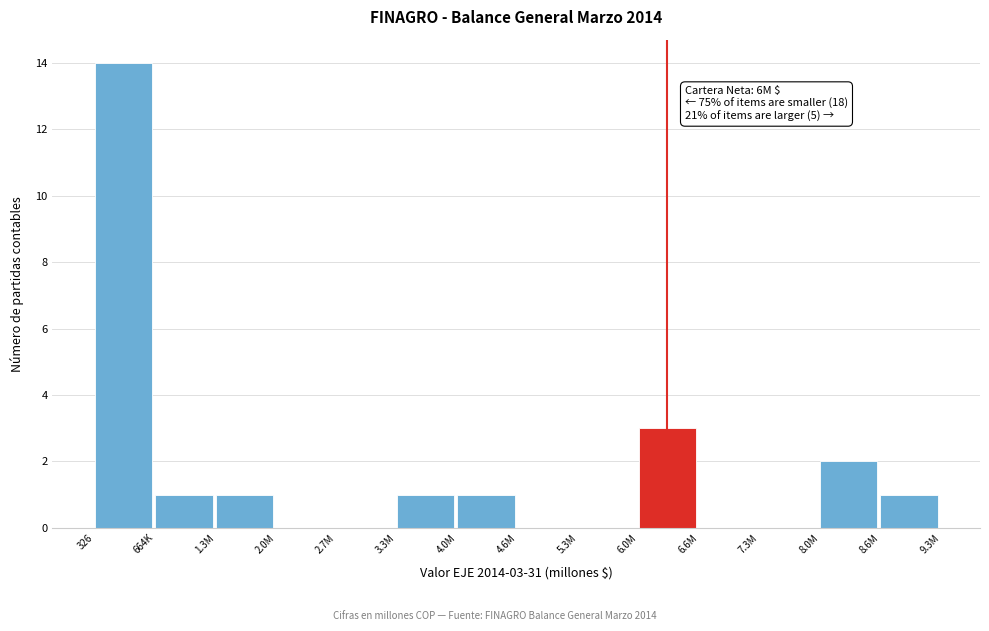

Reading left to right, extract all data points from this chart.

326=14	664K=1	1.3M=1	2.0M=0	2.7M=0	3.3M=1	4.0M=1	4.6M=0	5.3M=0	6.0M=3	6.6M=0	7.3M=0	8.0M=2	8.6M=1